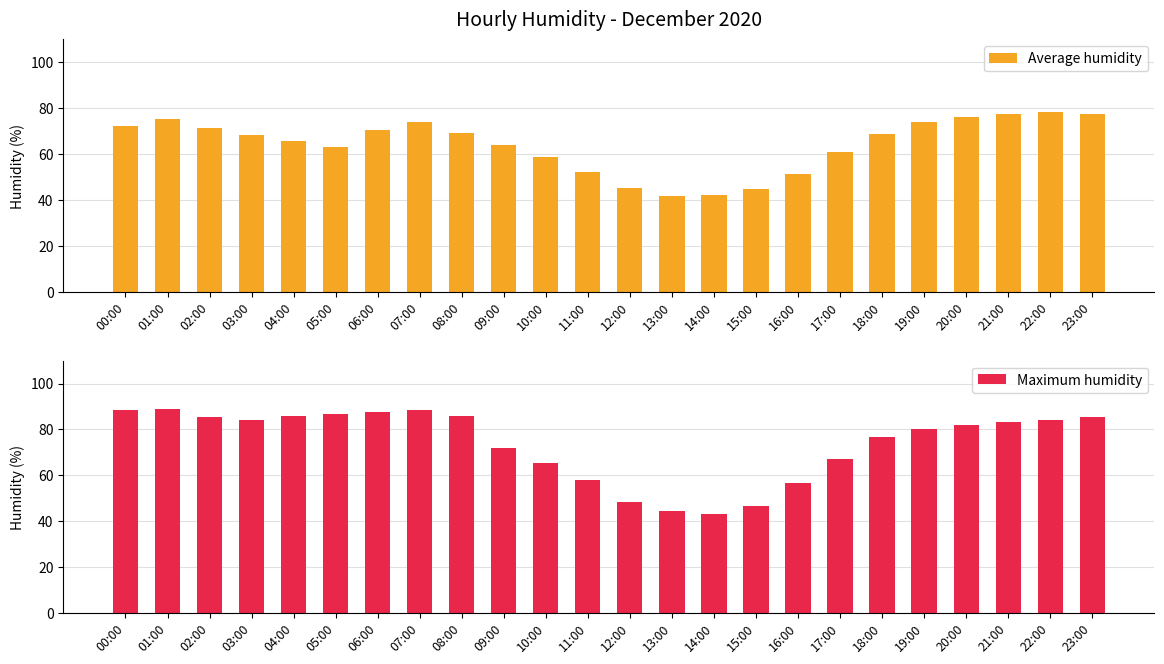

Rank the series at 22:00 from highest to lowest value.

Maximum humidity, Average humidity